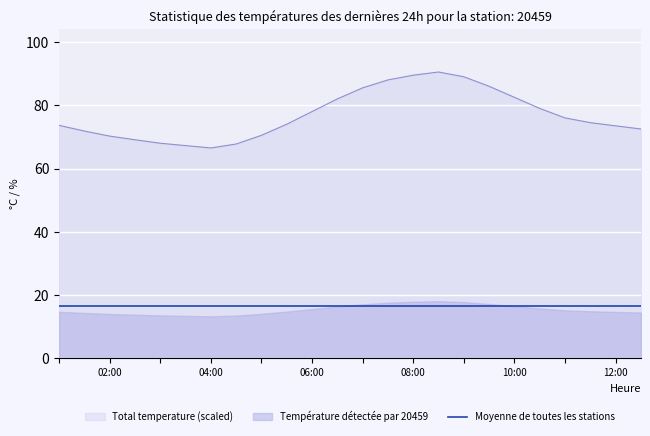

What is the minimum value for Total temperature (scaled)?

66.5